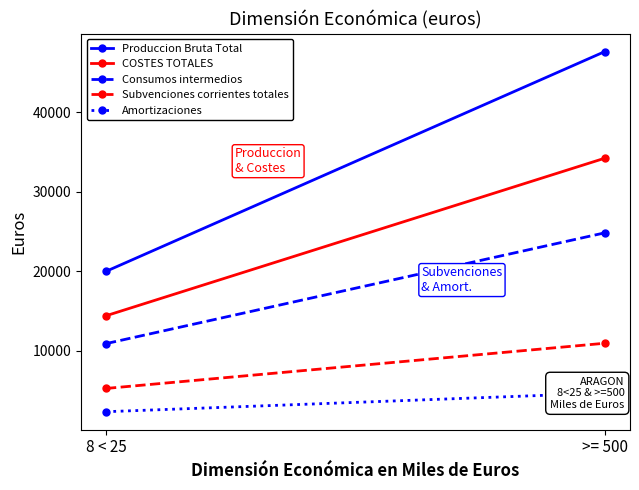

List the labels in order of Subvenciones corrientes totales value, smallest first.

8 < 25, >= 500